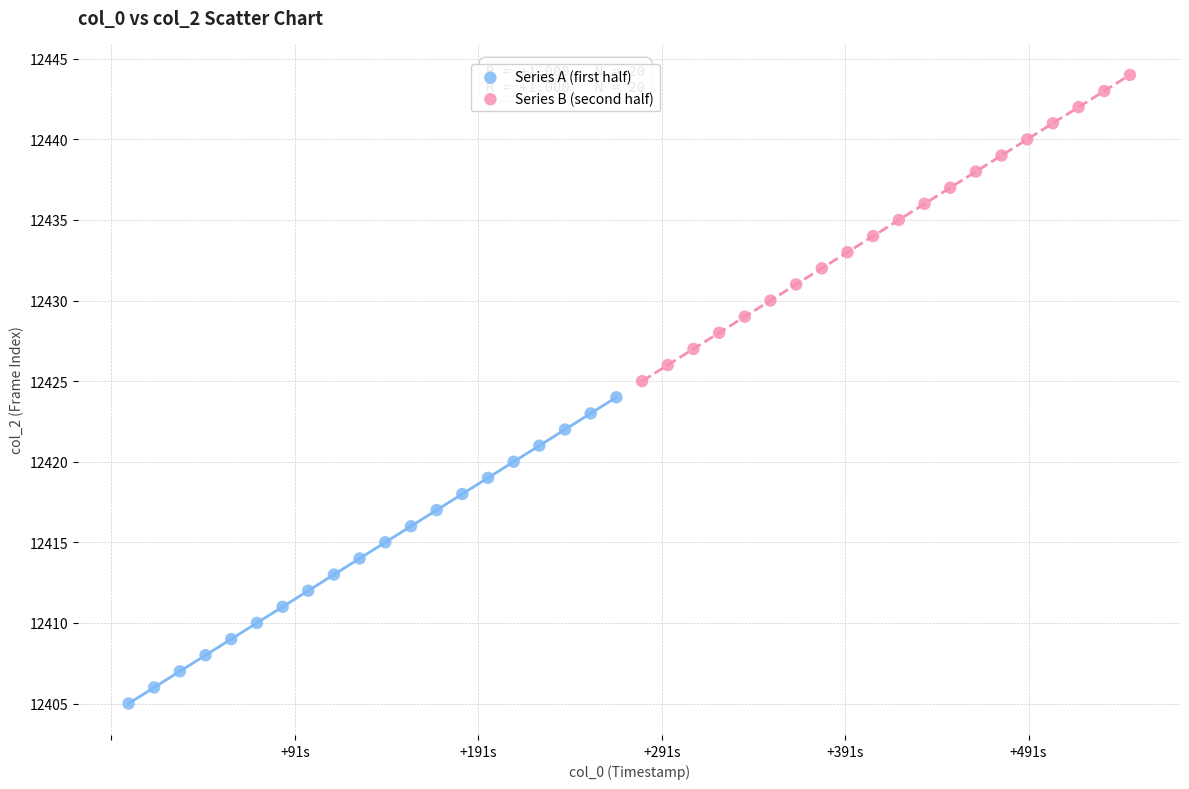

Which series reaches the minimum Y coordinate?

Series A (first half)